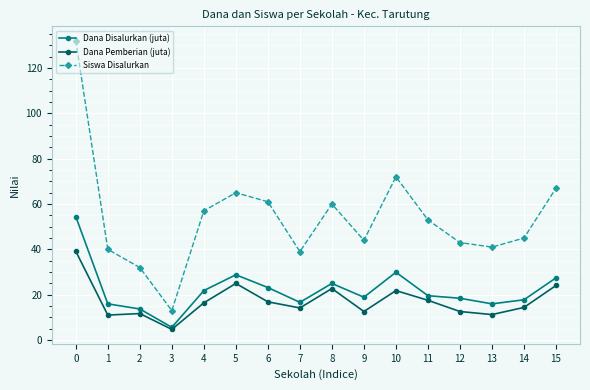

What is the total value across all series at 3?

23.4